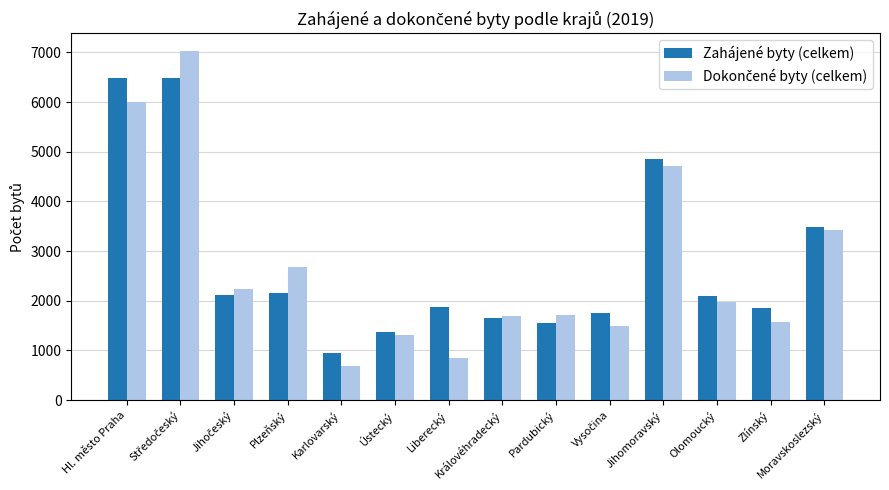

What position from the right is Plzeňský?

11